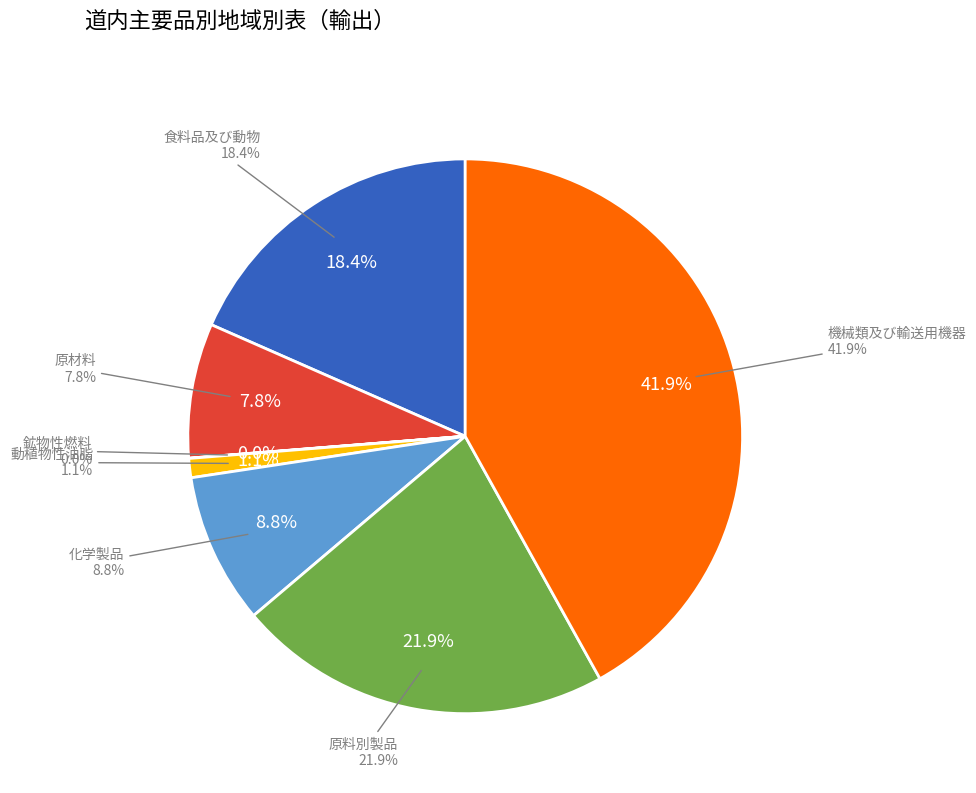

Is it true that 原料別製品 is 22% of the pie?

True